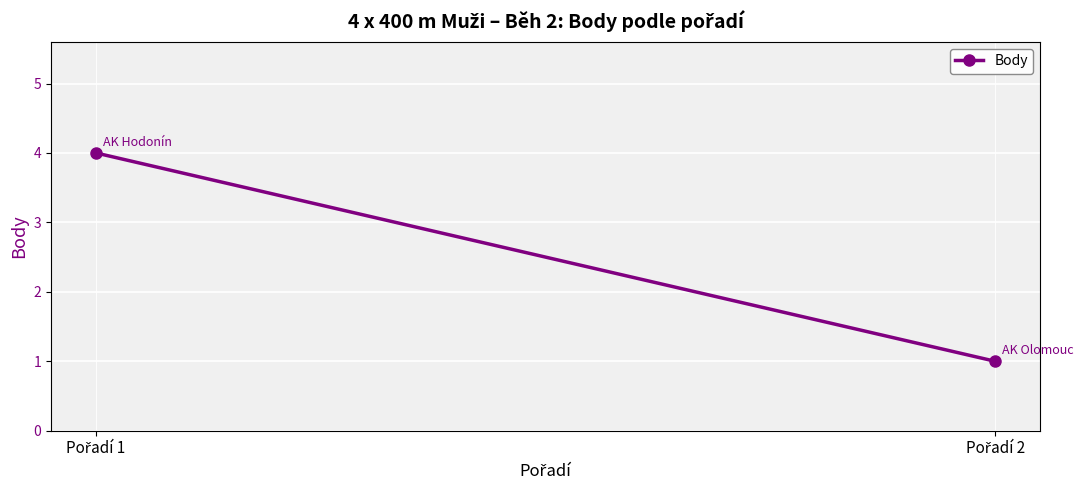

Which label corresponds to the largest value in the chart?

Pořadí 1